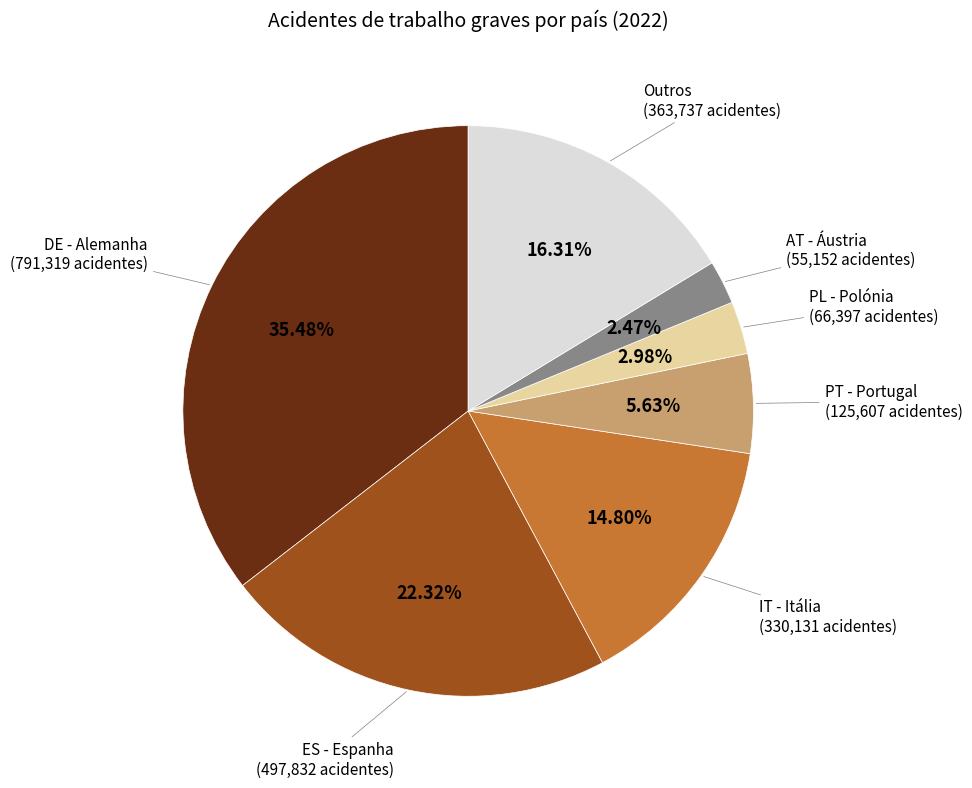

Is there any slice that represents more than half of the pie?

No